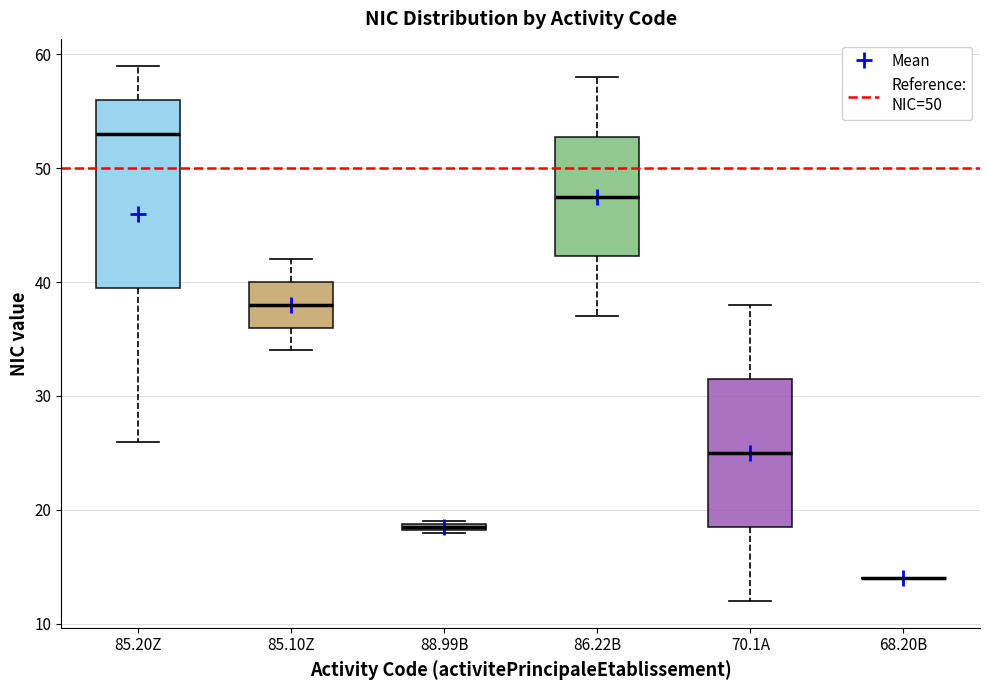

Which box is the tallest, from its lower edge to its upper edge?

85.20Z